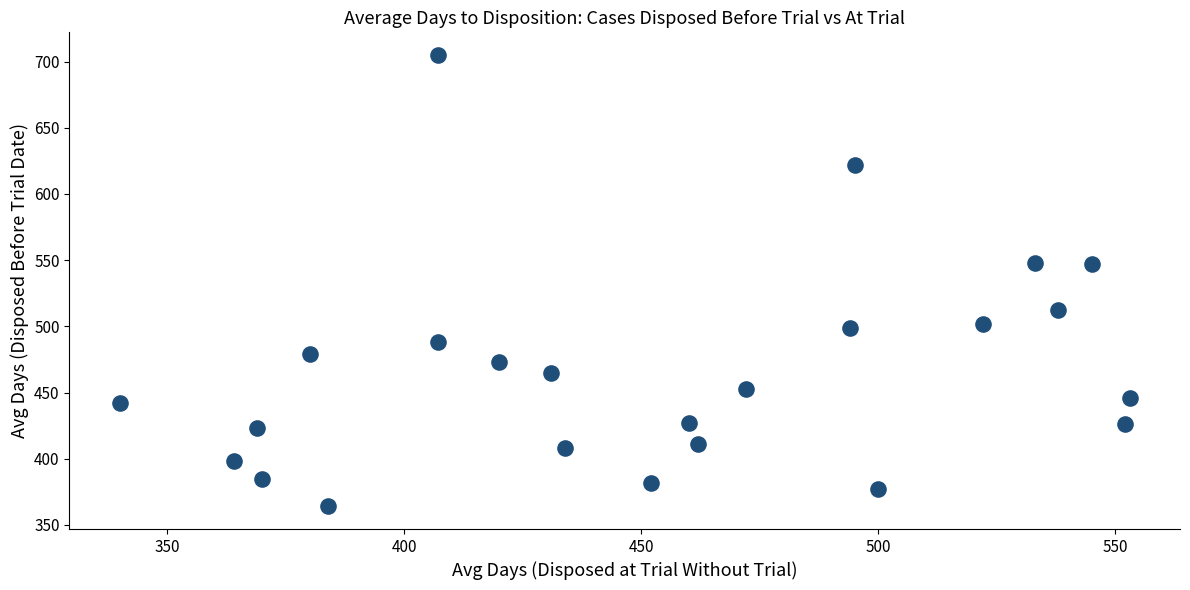

What is the range of Y values (max minus min)?

341